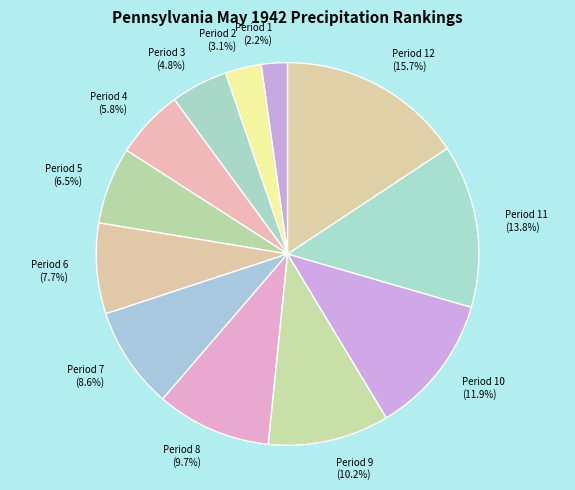

Is there a majority slice in this chart?

No